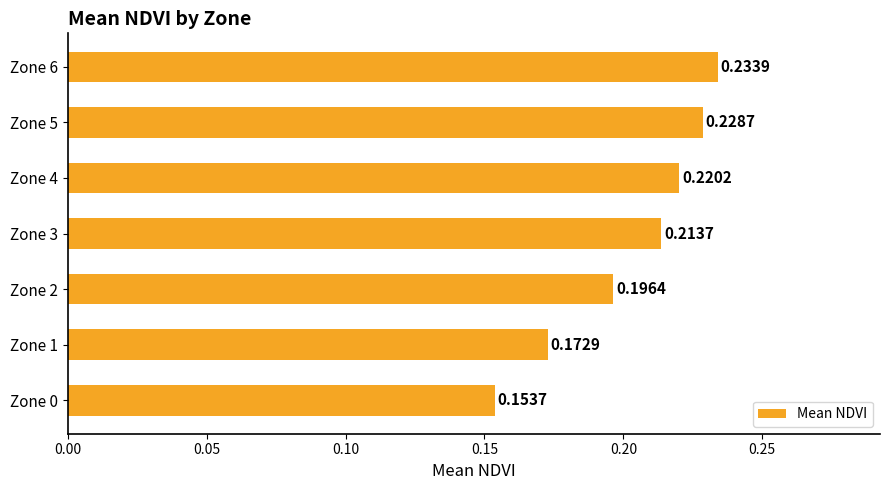

Rank the categories by value from highest to lowest.

Zone 6, Zone 5, Zone 4, Zone 3, Zone 2, Zone 1, Zone 0